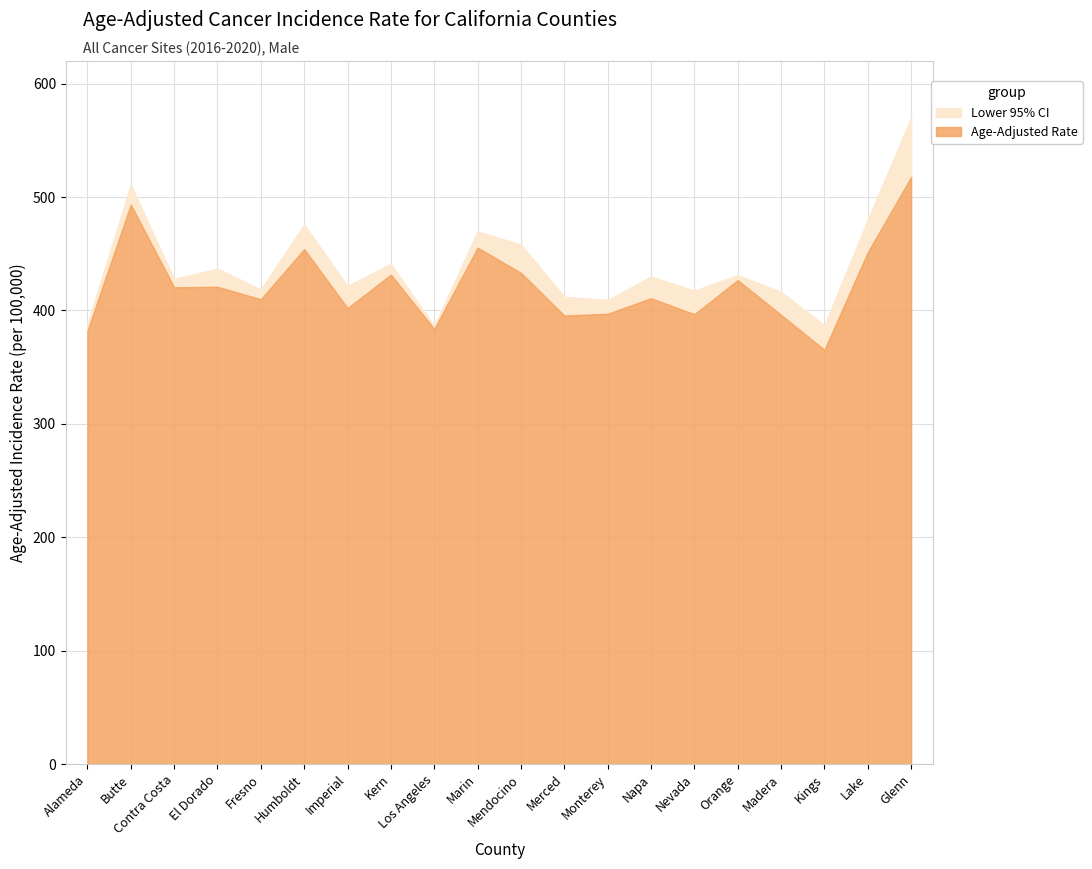

List the series in order of their overall mean, highest first.

Age-Adjusted Rate, Lower 95% CI